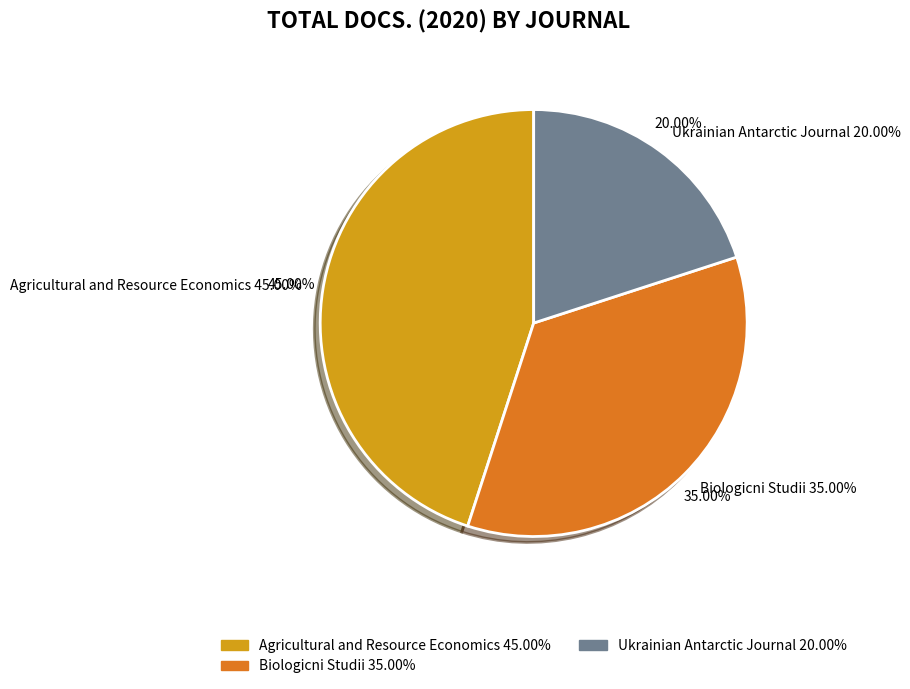

What is the smallest slice in the pie chart?

Ukrainian Antarctic Journal